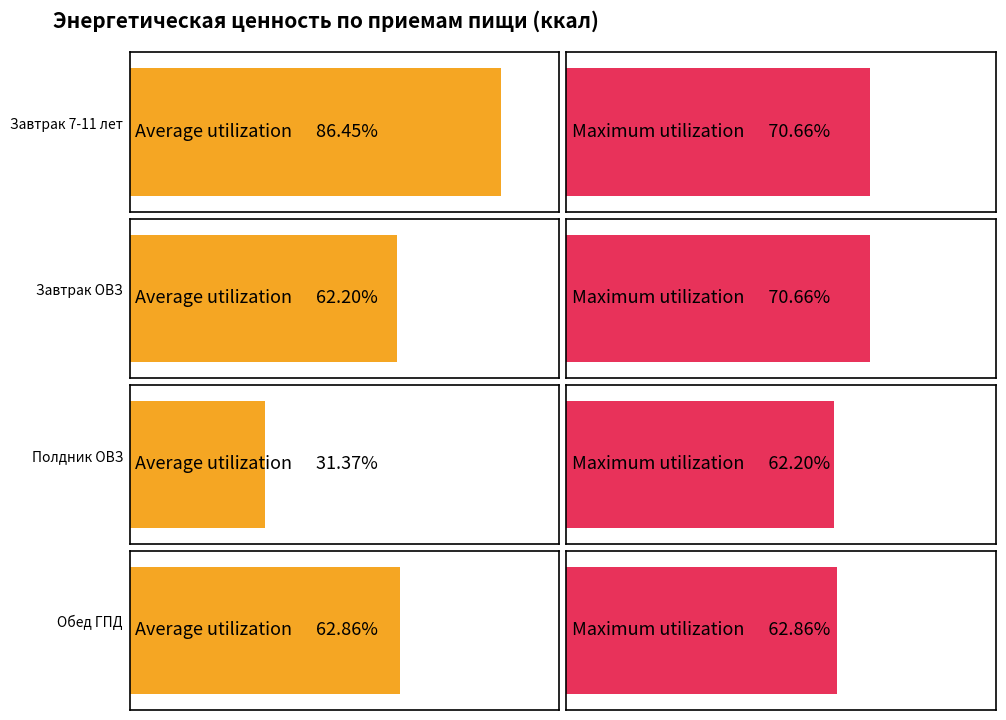

The Average utilization series shows 691.6 at Завтрак 7-11 лет. True or false?

True